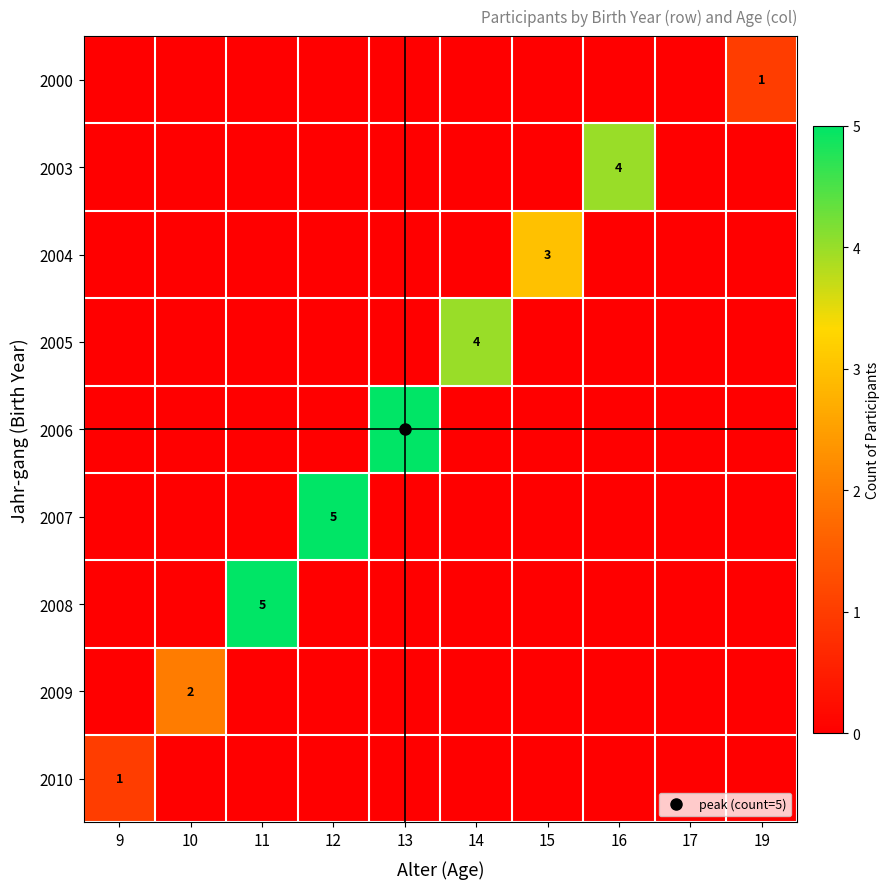

Rank the series by their maximum value, from highest to lowest.

2006, 2007, 2008, 2003, 2005, 2004, 2009, 2000, 2010